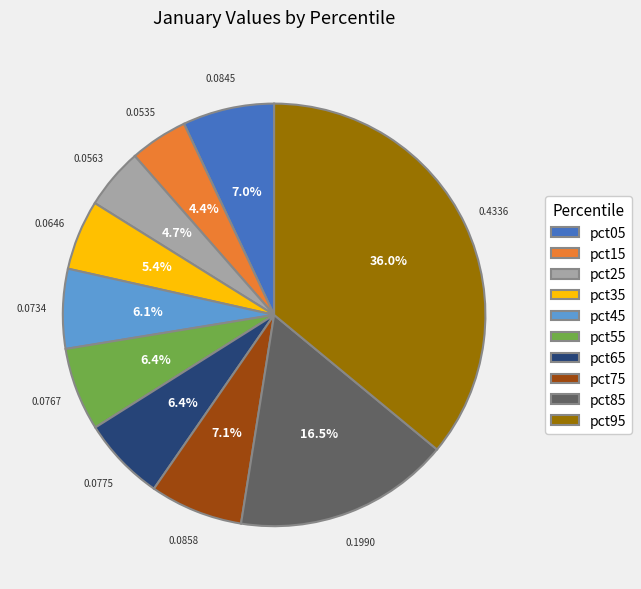

To the nearest percent, what is the combined percentage of pct25 and pct75?

12%